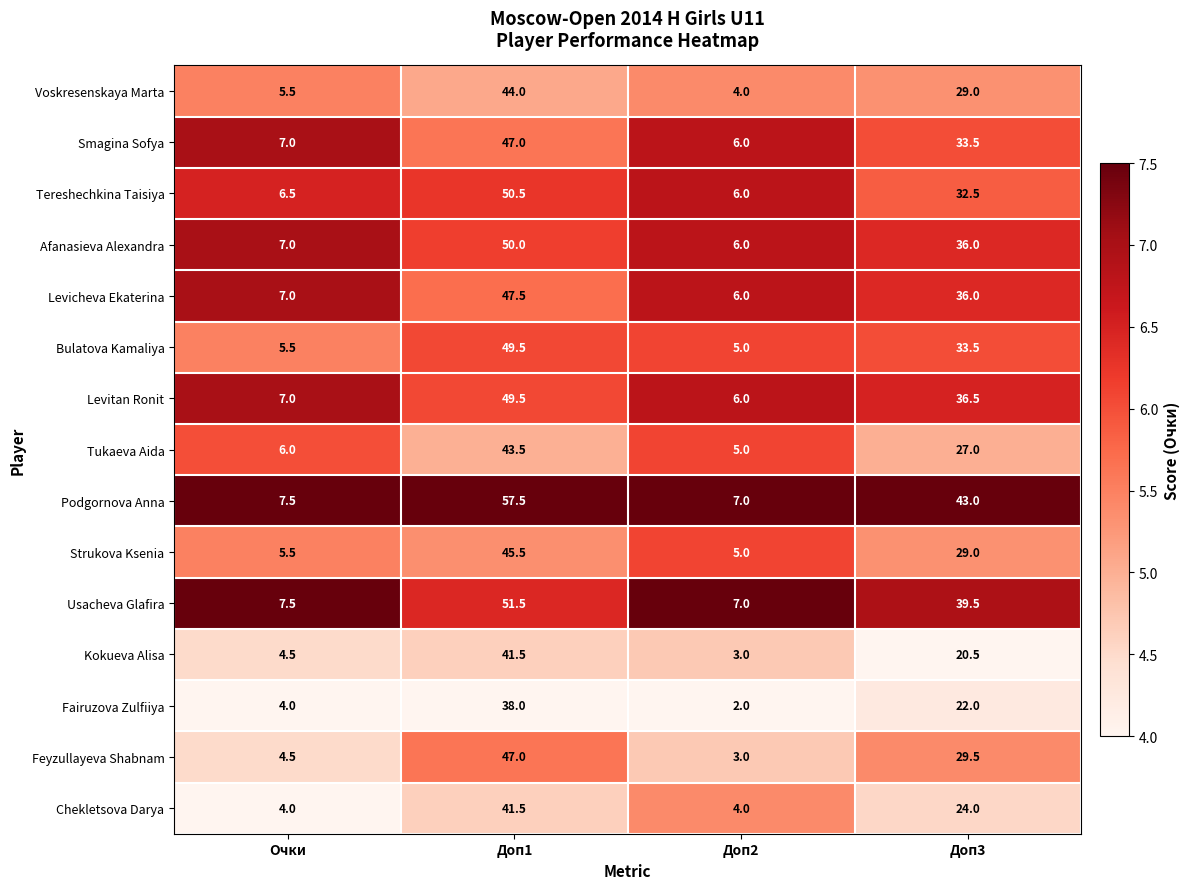

At which label does Strukova Ksenia first exceed 29?

Доп1